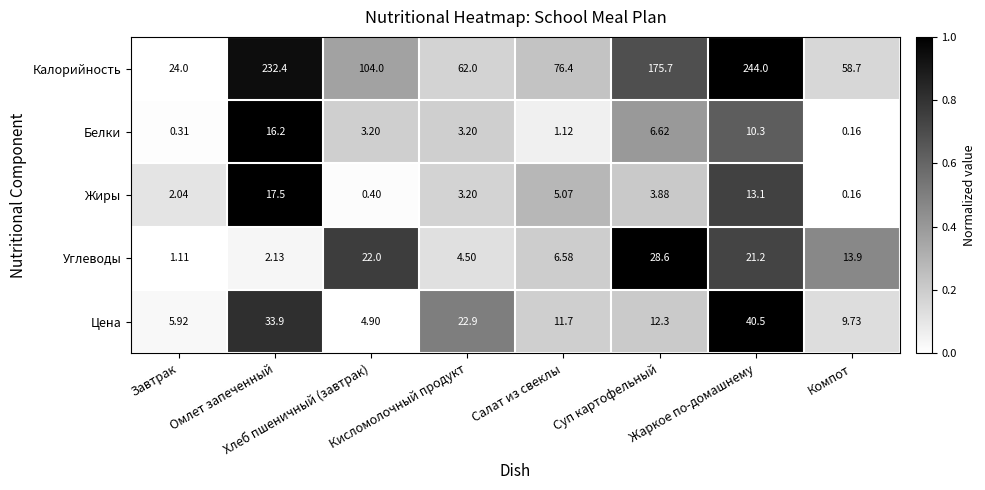

Which series has the largest total across all categories?

Калорийность